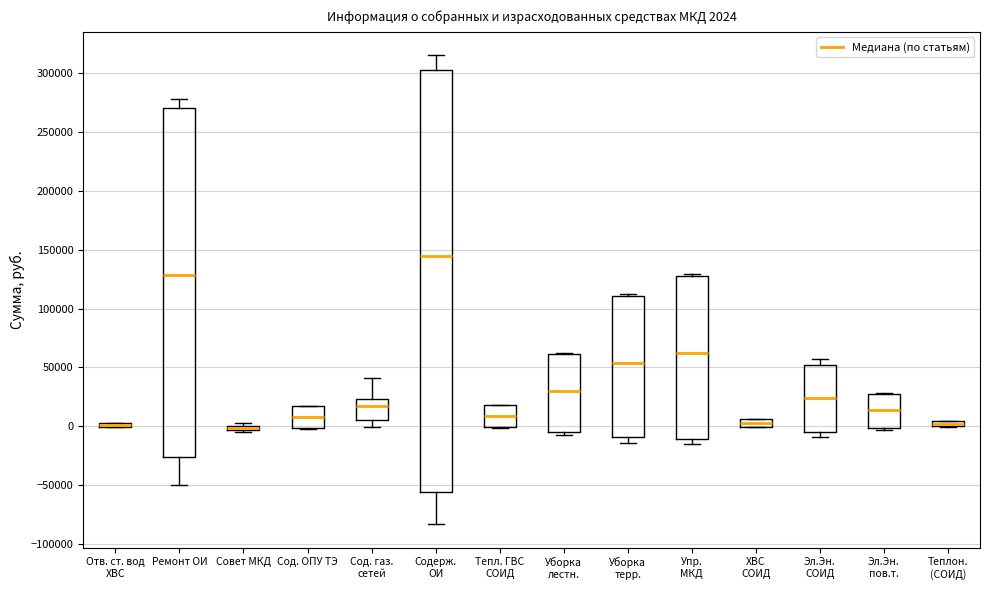

Comparing the boxes themselves (not the whiskers), which one is the tallest?

Содерж. ОИ